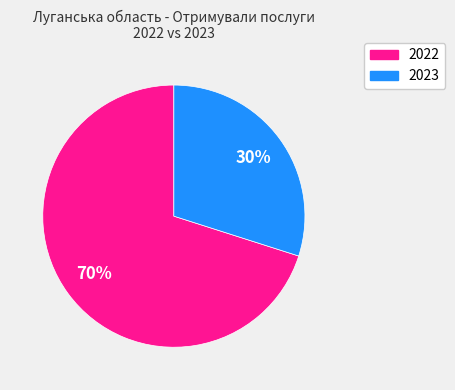

To the nearest percent, what is the average slice percentage?

50%